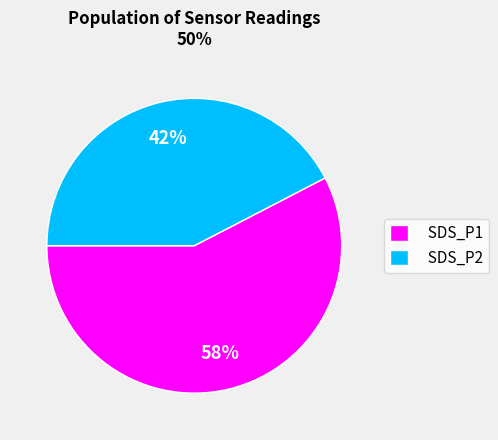

The SDS_P1 slice represents 48% of the pie. True or false?

False